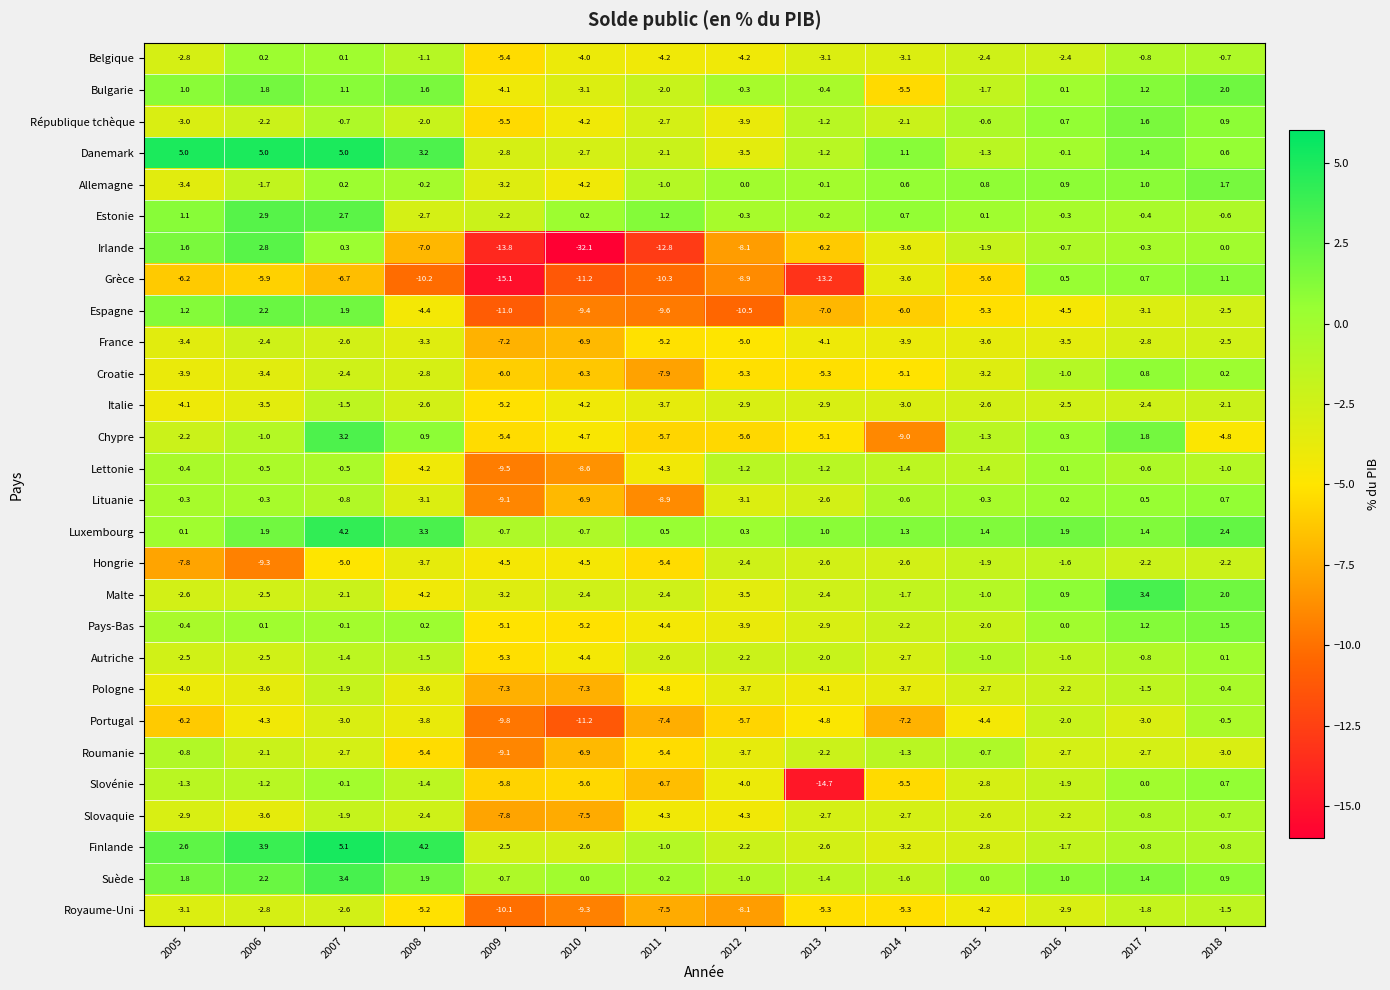

Count the number of categories in the chart.

14